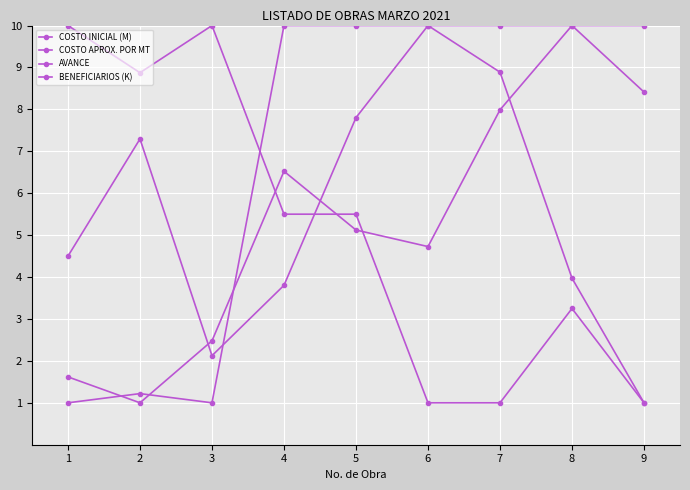

At how many categories does at least one series exceed 2?

9